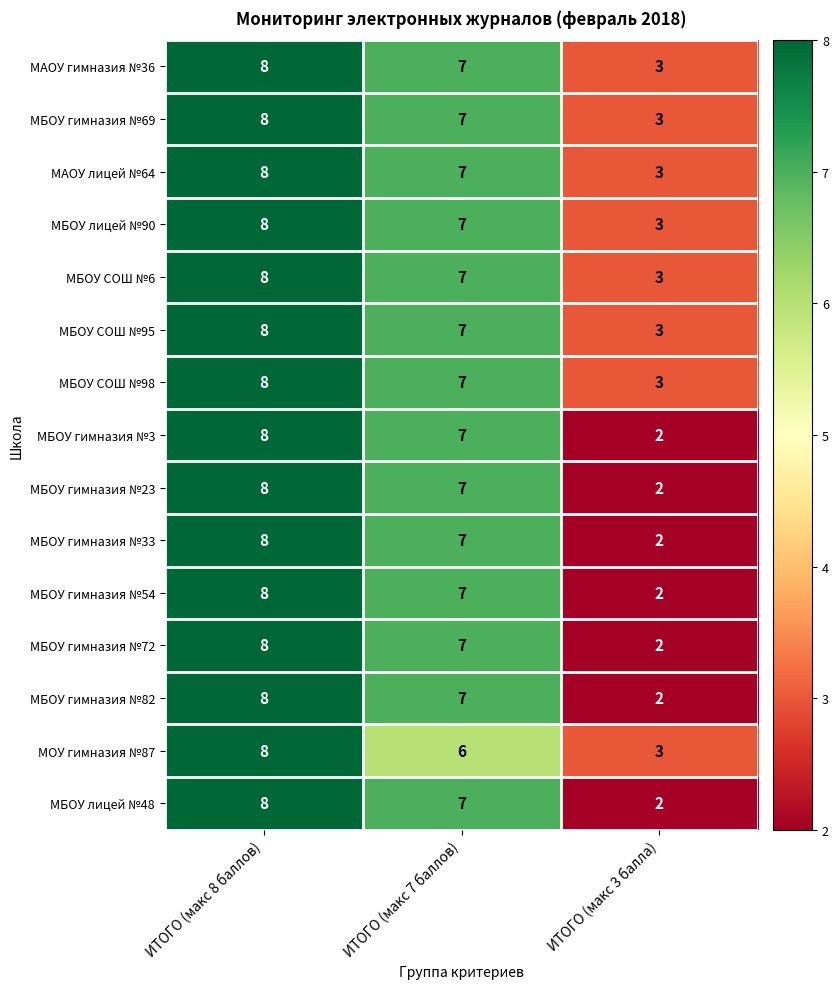

Rank the categories by МБОУ гимназия №82 value from highest to lowest.

ИТОГО (макс 8 баллов), ИТОГО (макс 7 баллов), ИТОГО (макс 3 балла)